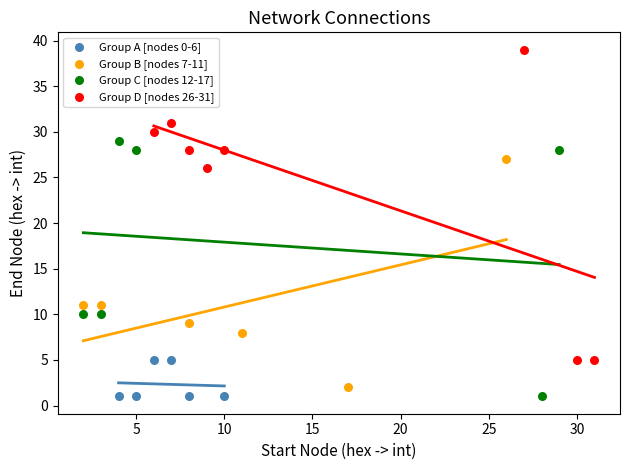

Which series has the widest spread of Y values?

Group D [nodes 26-31]